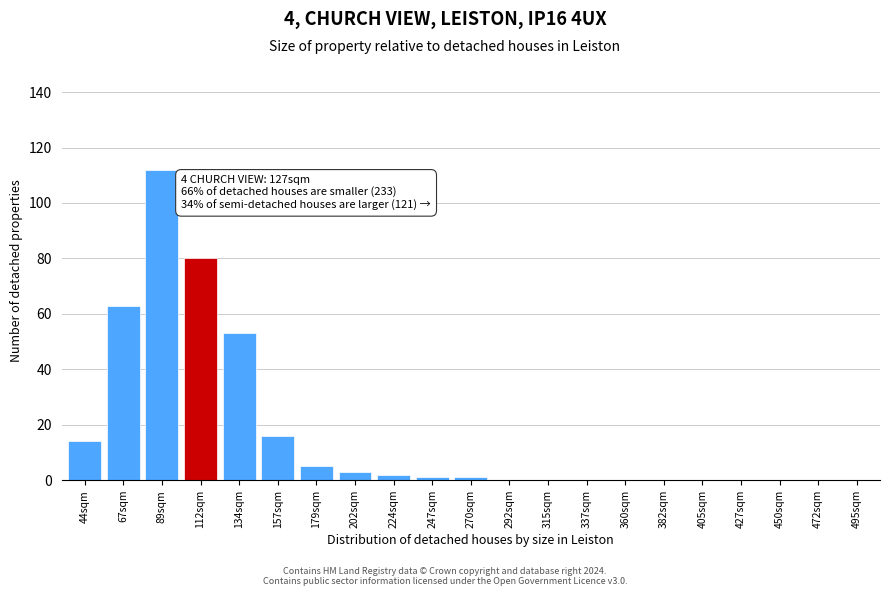

Reading left to right, transcribe all the data shown in this chart.

44sqm=14	67sqm=63	89sqm=112	112sqm=80	134sqm=53	157sqm=16	179sqm=5	202sqm=3	224sqm=2	247sqm=1	270sqm=1	292sqm=0	315sqm=0	337sqm=0	360sqm=0	382sqm=0	405sqm=0	427sqm=0	450sqm=0	472sqm=0	495sqm=0